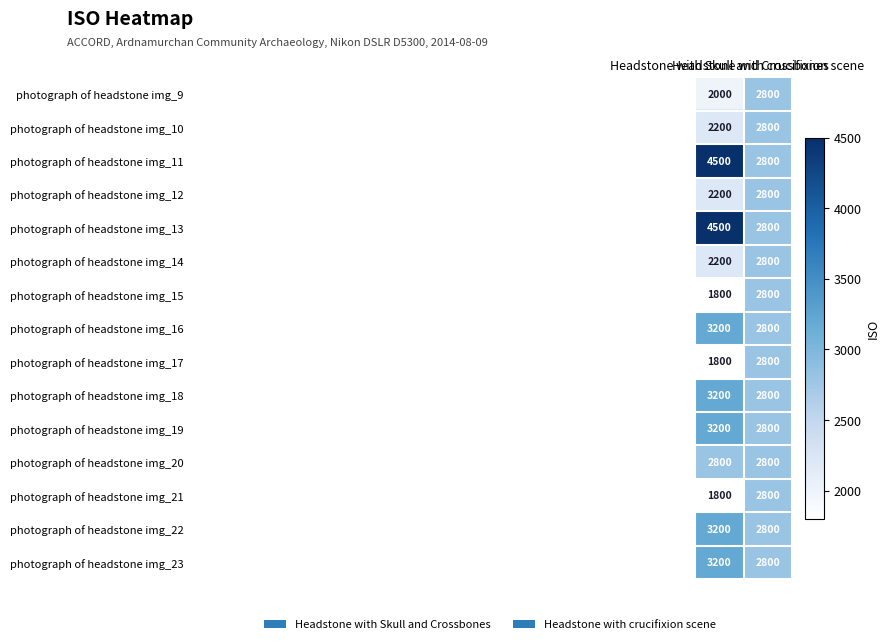

What is the sum of all photograph of headstone img_21 values?

4600